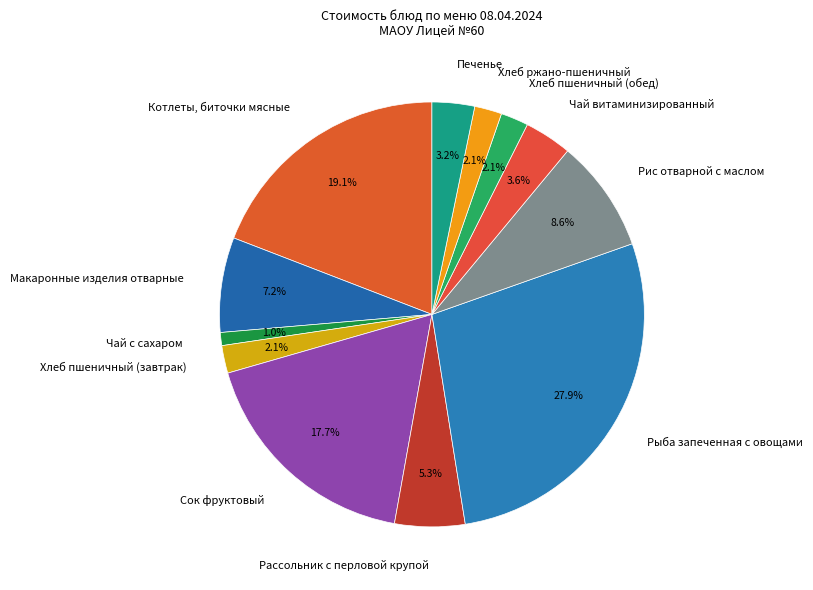

Count the number of slices in the pie.

12